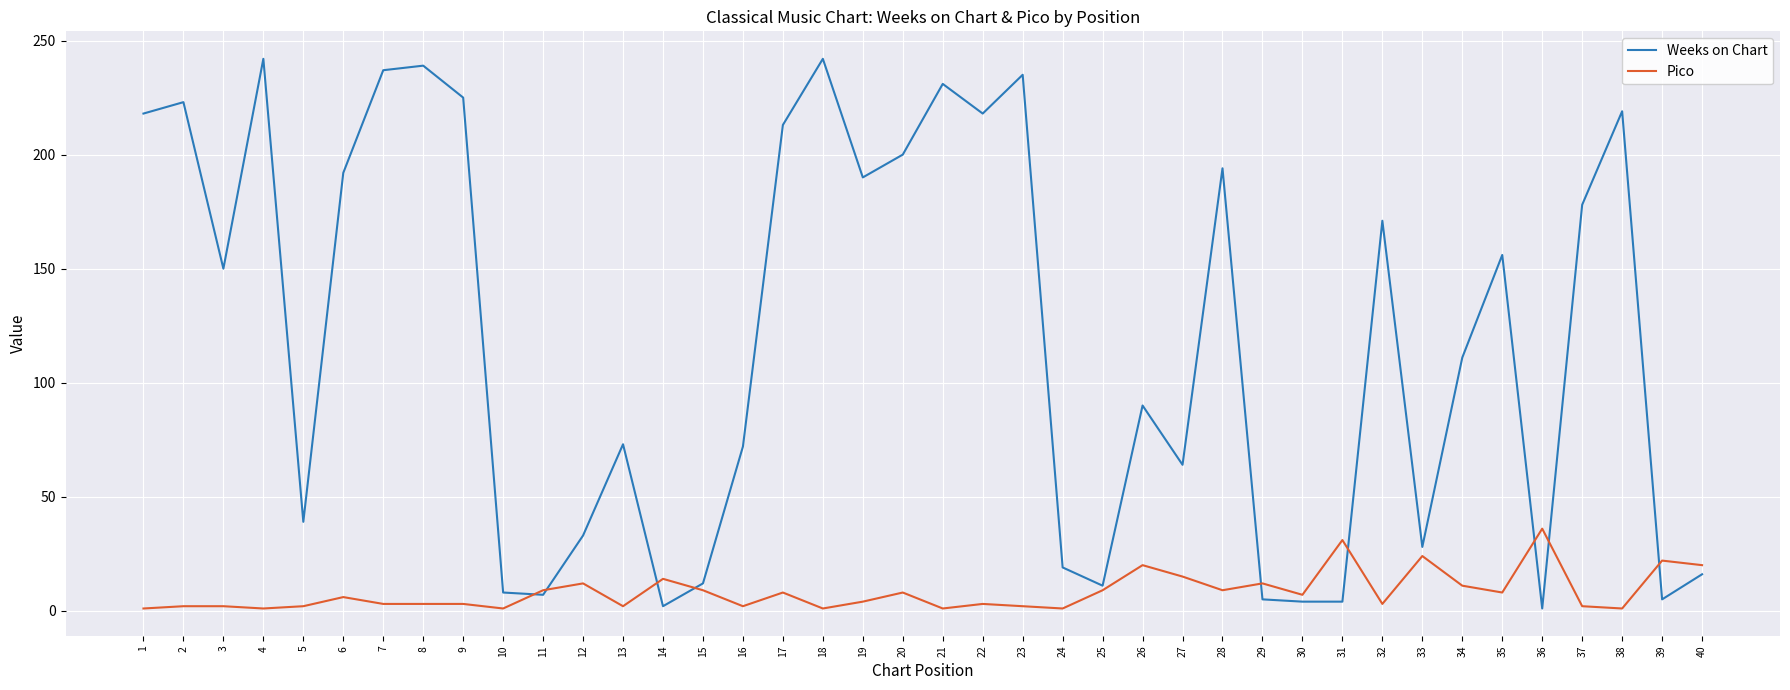

Rank the series by their maximum value, from lowest to highest.

Pico, Weeks on Chart